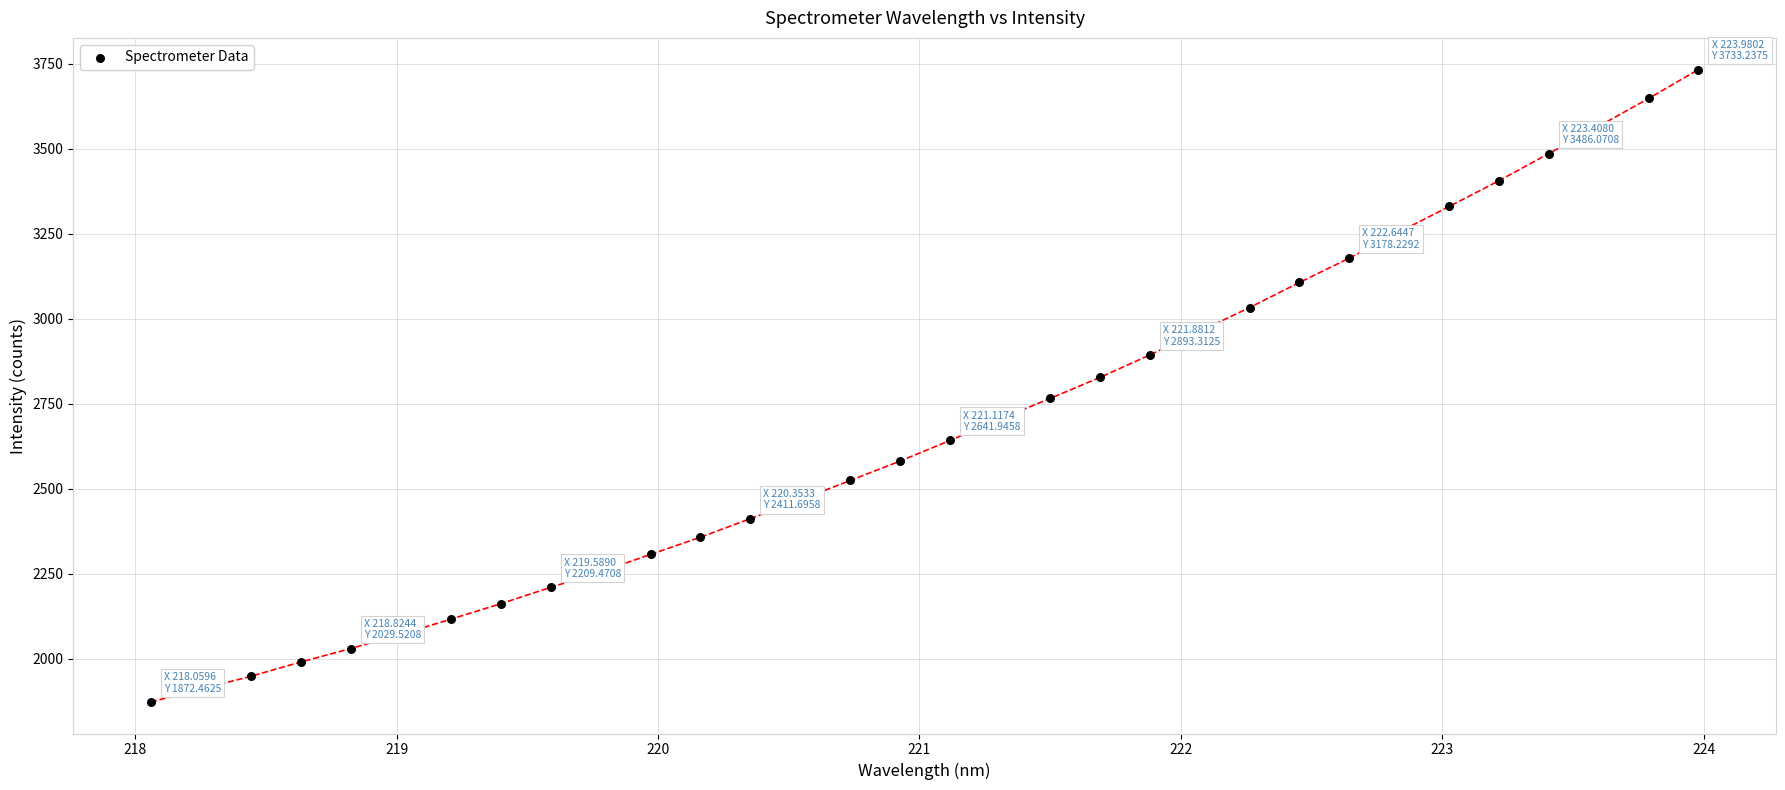

What is the range of Y values (max minus min)?

1860.8